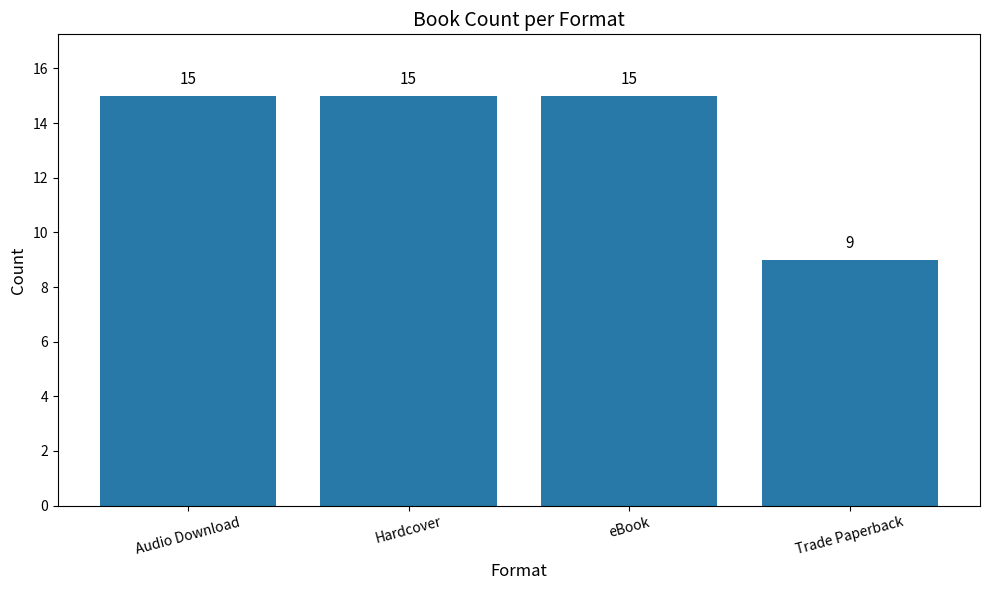

Count the values in the range 15 to 16.

3